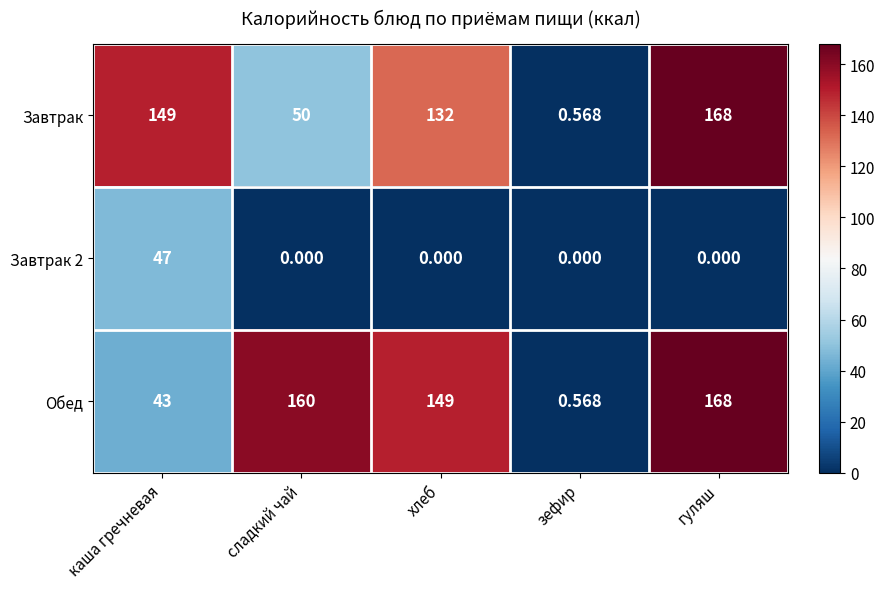

Between сладкий чай and хлеб, which series saw the biggest shift?

Завтрак